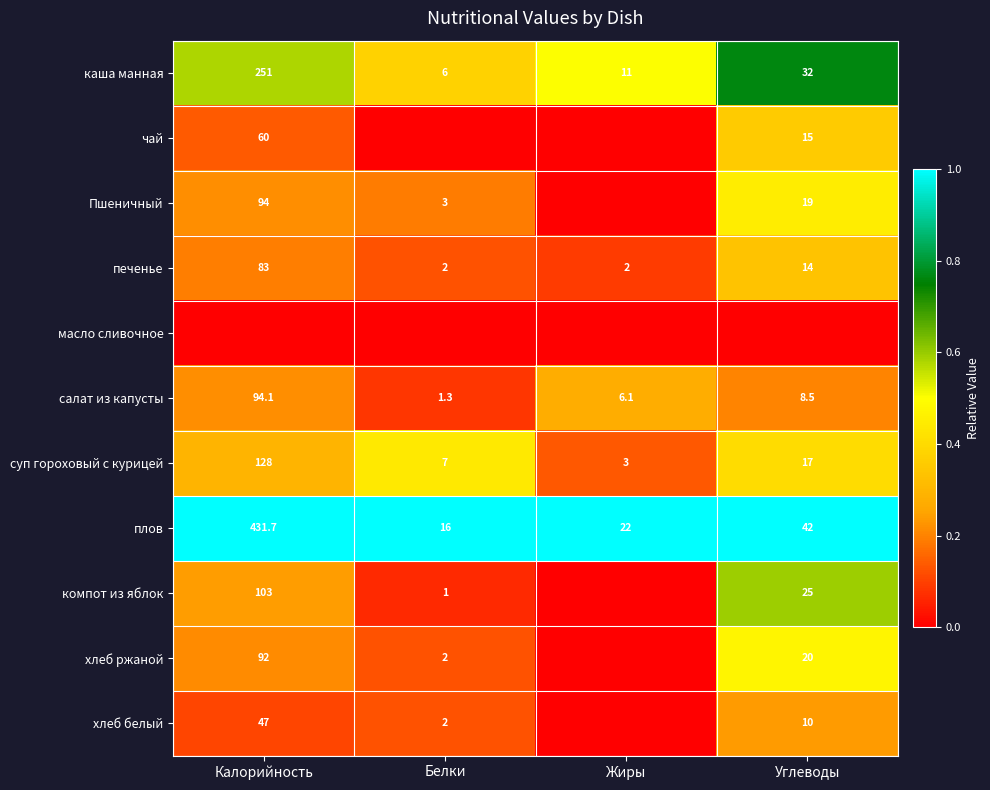

At which label does суп гороховый с курицей reach its peak?

Калорийность